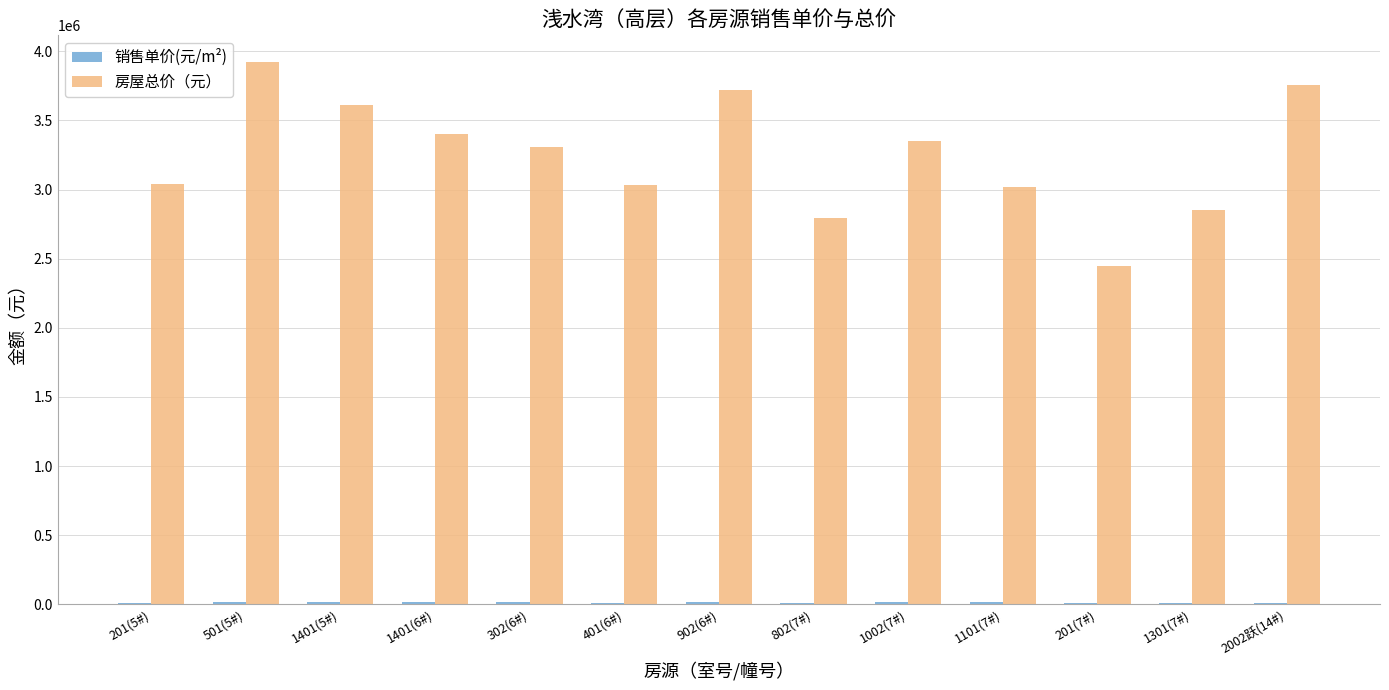

At which category is the sum across all series the highest?

501(5#)